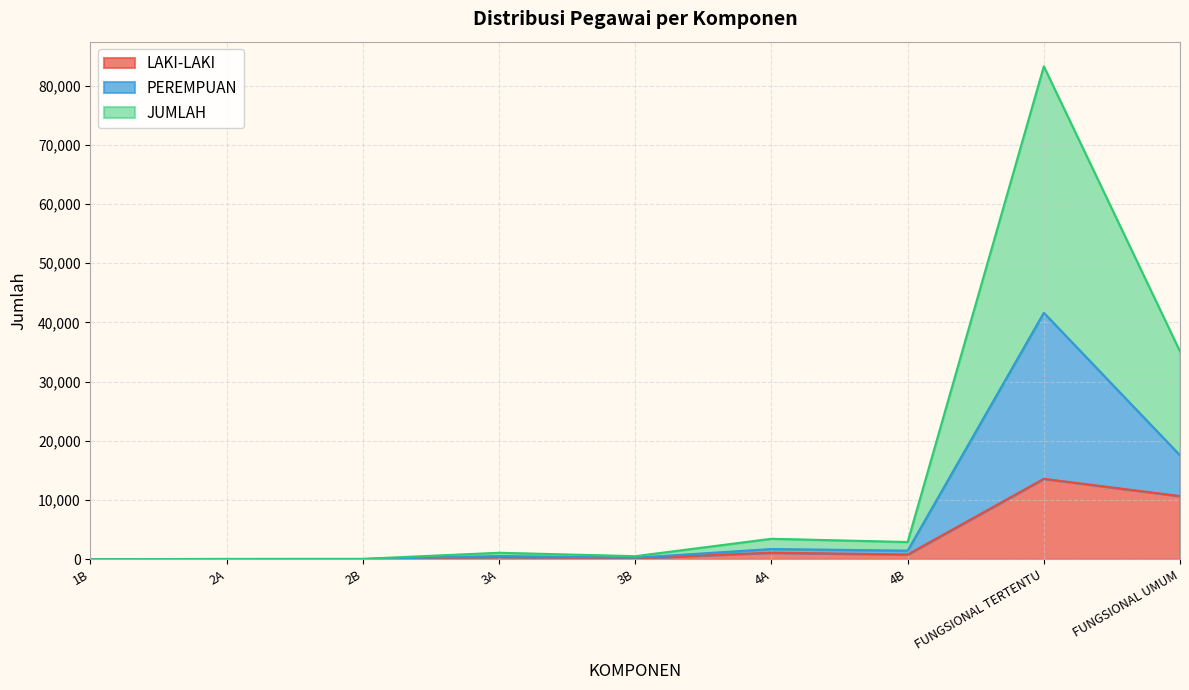

At which category is the sum across all series the highest?

FUNGSIONAL TERTENTU